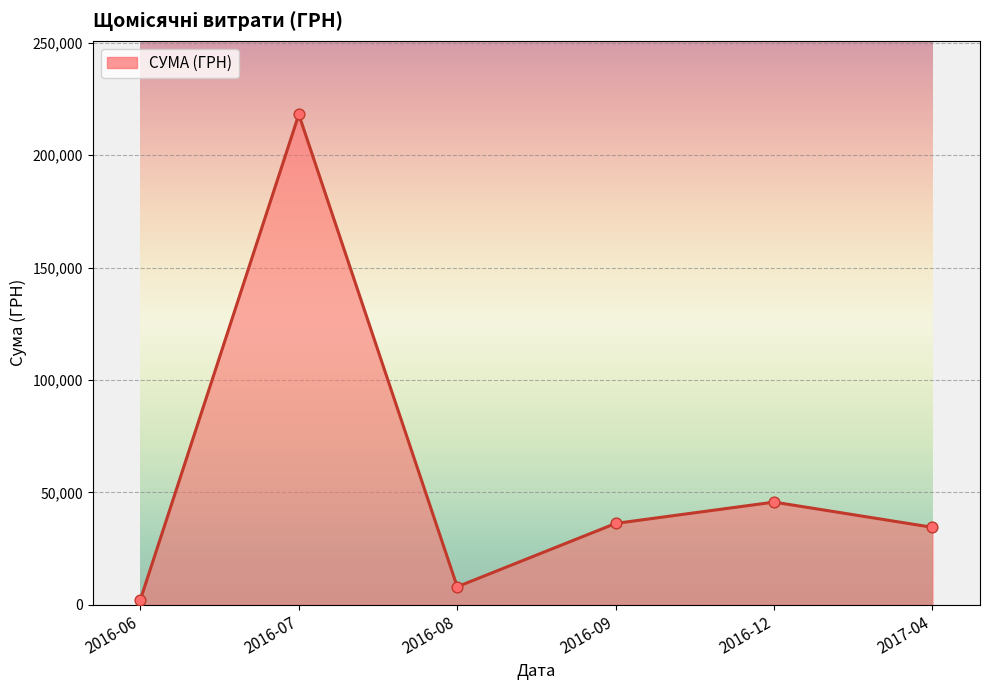

What is the change in value from 2016-07 to 2017-04?

-183679.7